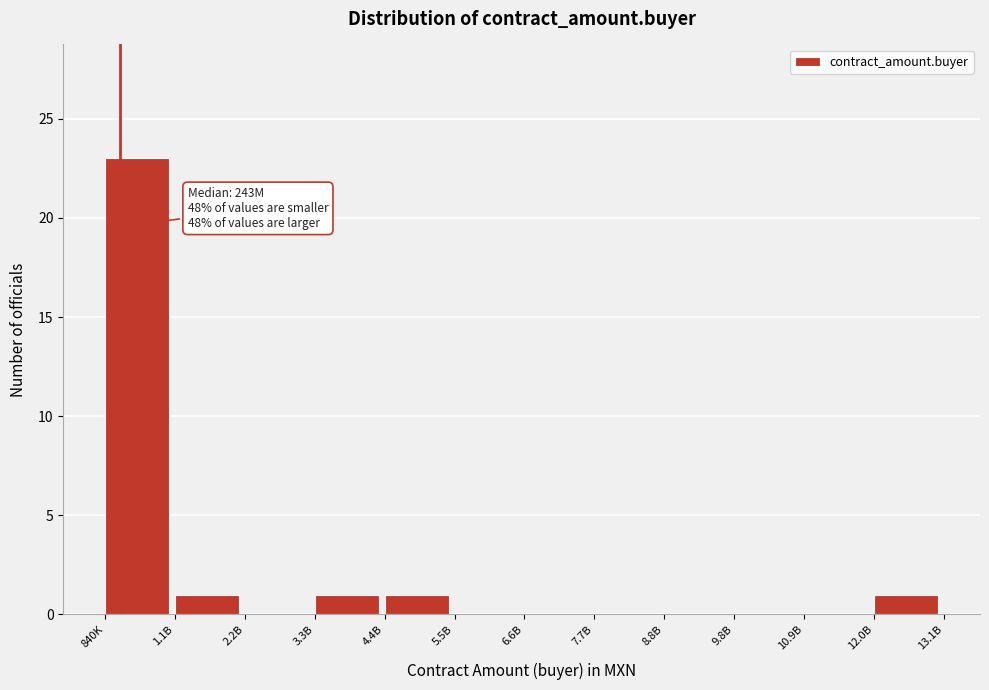

Reading left to right, extract all data points from this chart.

840K=23	1.1B=1	2.2B=0	3.3B=1	4.4B=1	5.5B=0	6.6B=0	7.7B=0	8.8B=0	9.8B=0	10.9B=0	12.0B=1